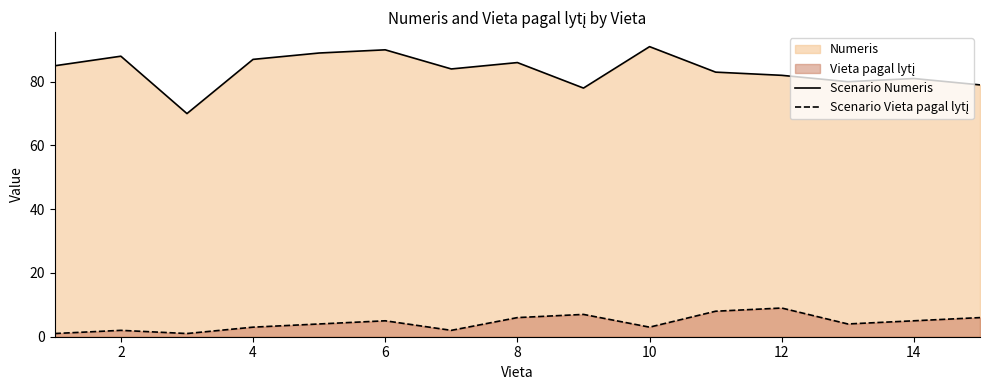

The value of Scenario Numeris at 10 is 53. True or false?

False